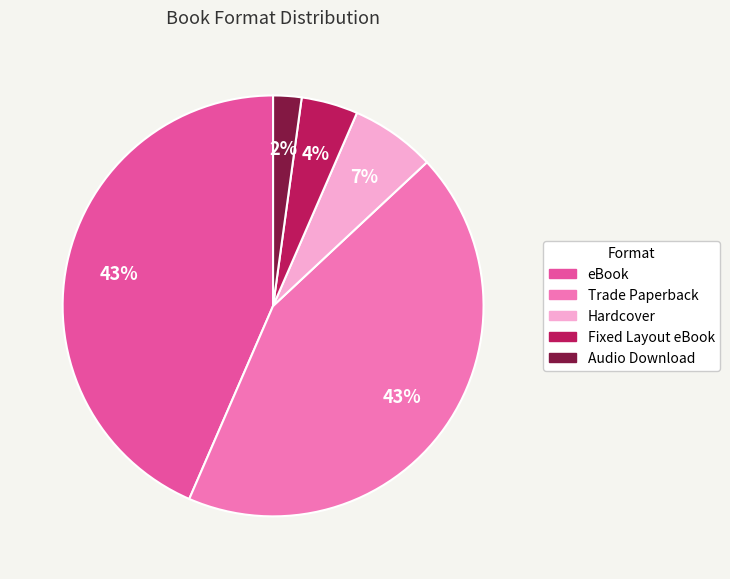

How many segments does this pie chart have?

5